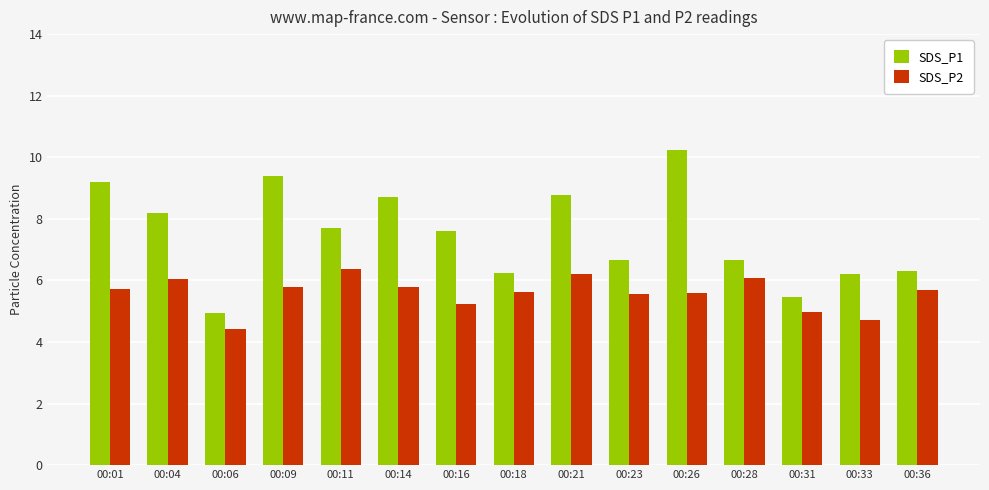

What are all the series names shown in the legend?

SDS_P1, SDS_P2